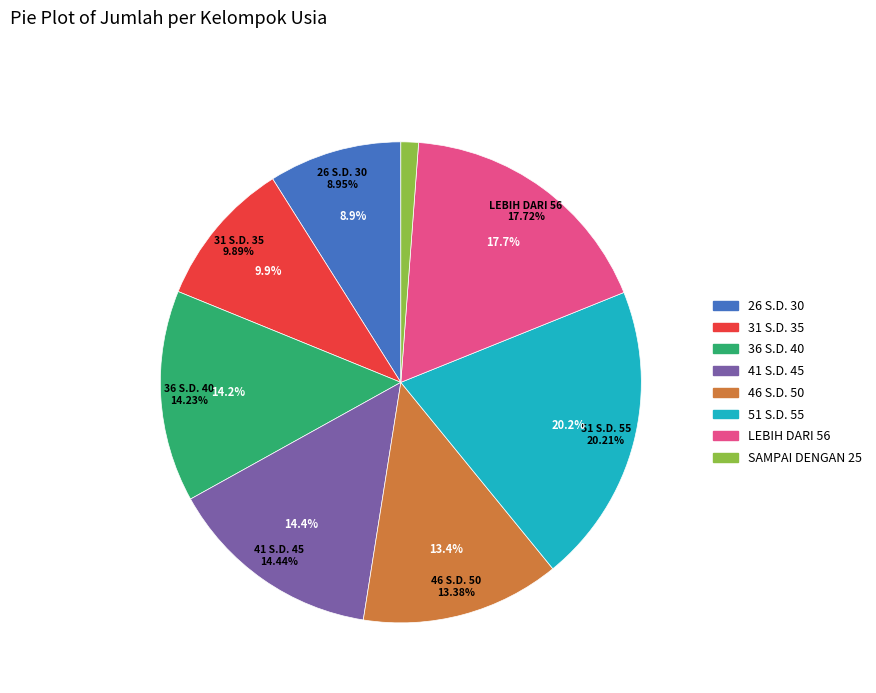

The SAMPAI DENGAN 25 slice represents 12% of the pie. True or false?

False